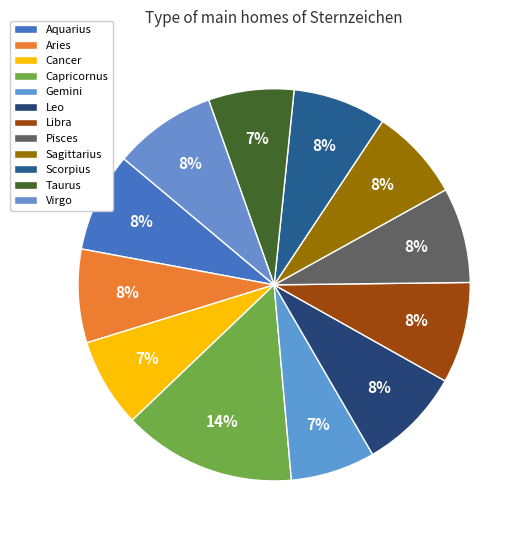

Rank the categories by value from highest to lowest.

Capricornus, Leo, Virgo, Libra, Aquarius, Pisces, Aries, Scorpius, Sagittarius, Cancer, Taurus, Gemini